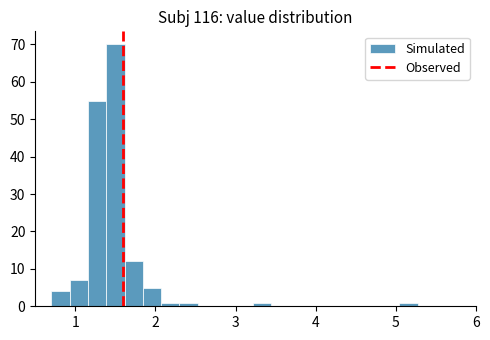

Read against the x-axis, roughly where is the centre of the tallest bar?

1.5